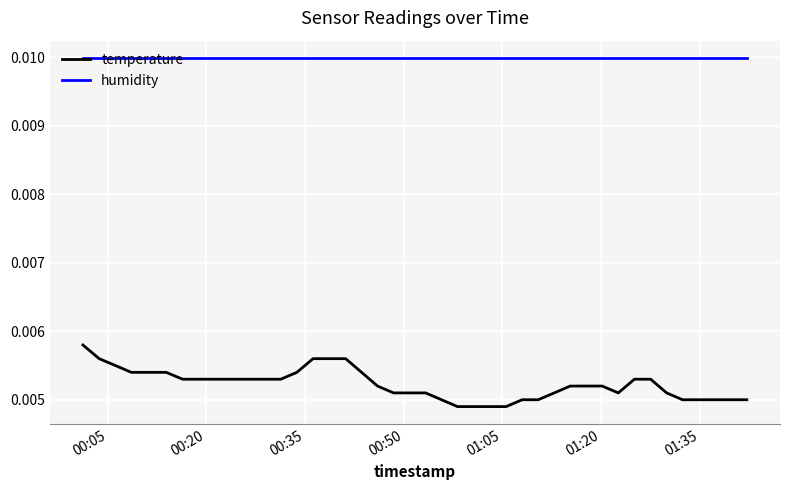

True or false: temperature and humidity cross at least once.

False